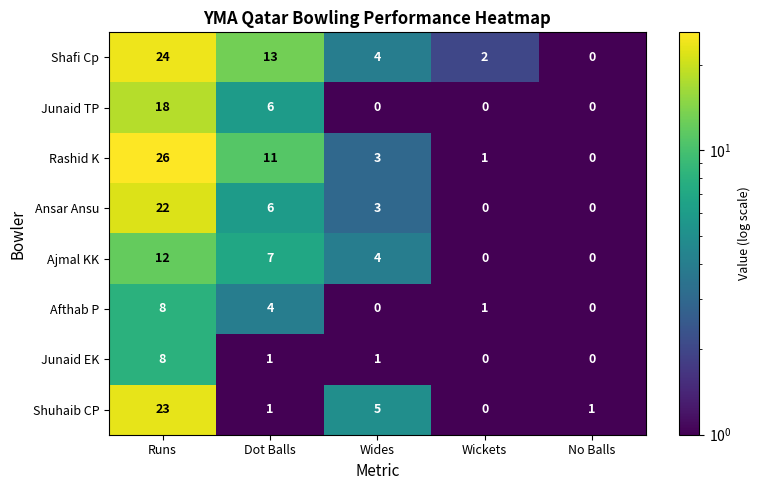

What is the average value of the Afthab P series?

3